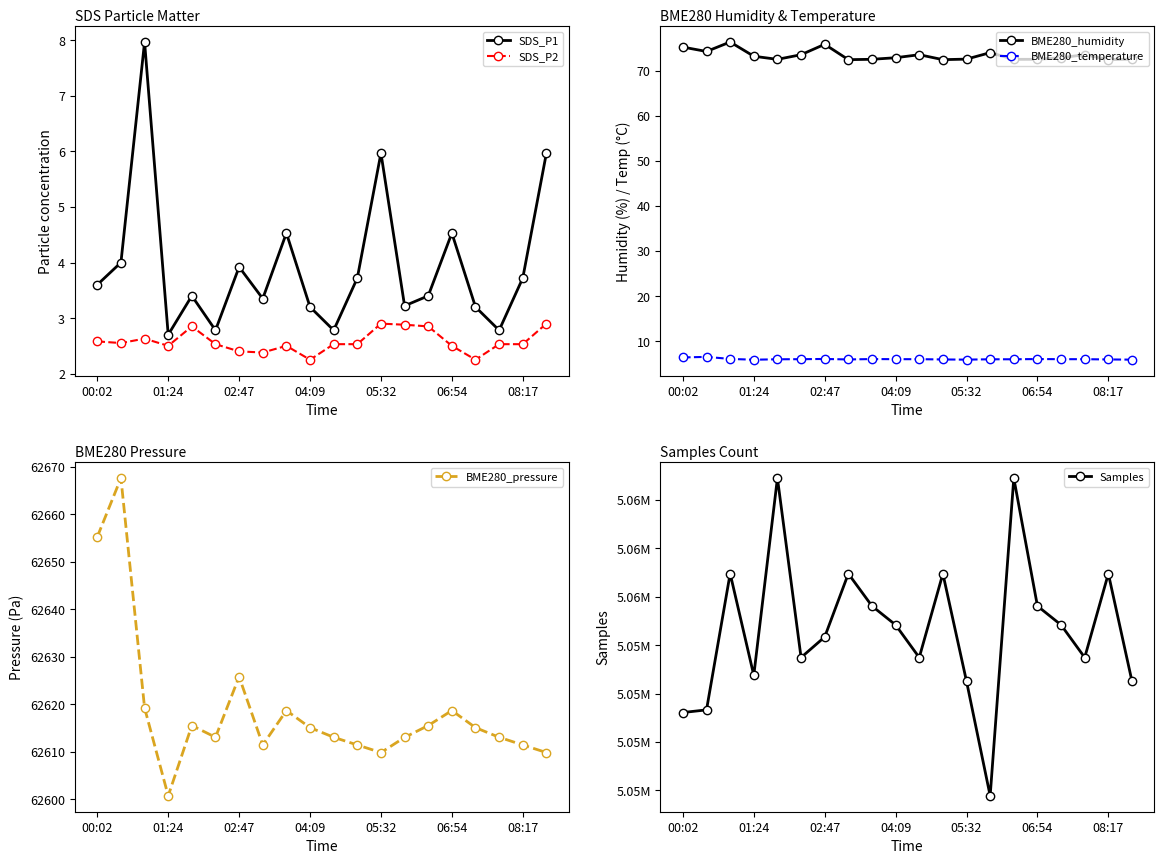

Does the chart have visible grid lines?

No